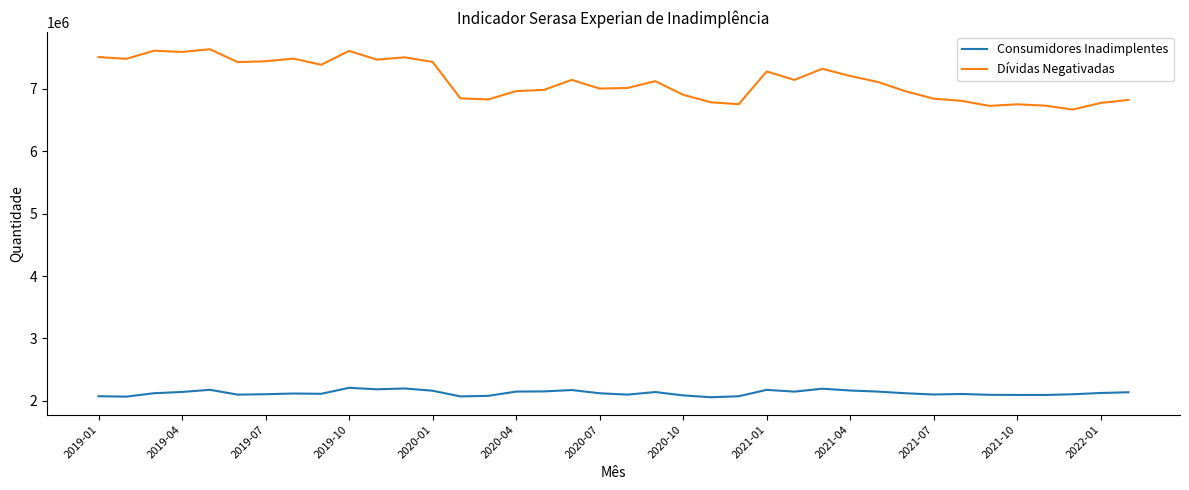

Rank the series by their maximum value, from lowest to highest.

Consumidores Inadimplentes, Dívidas Negativadas